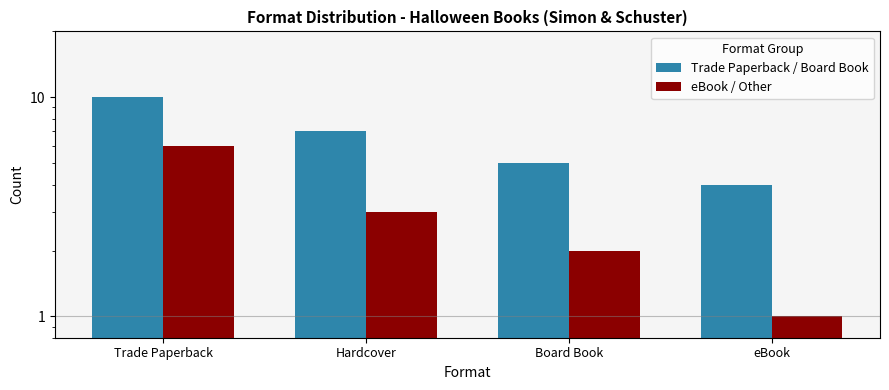

Rank the categories by Trade Paperback / Board Book value from lowest to highest.

eBook, Board Book, Hardcover, Trade Paperback